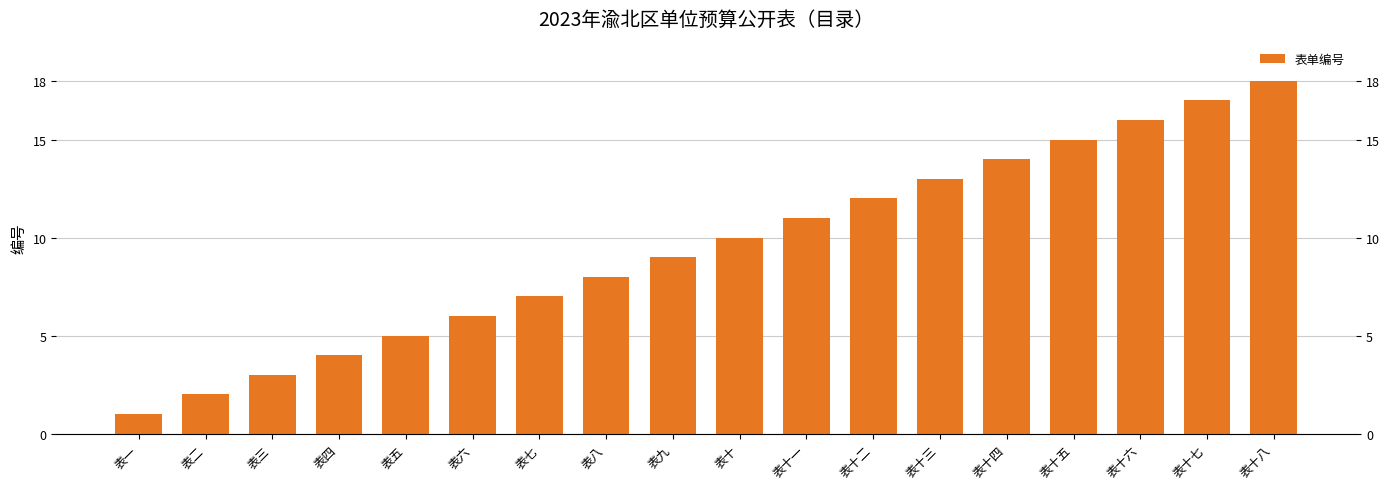

Rank the categories by value from highest to lowest.

表十八, 表十七, 表十六, 表十五, 表十四, 表十三, 表十二, 表十一, 表十, 表九, 表八, 表七, 表六, 表五, 表四, 表三, 表二, 表一